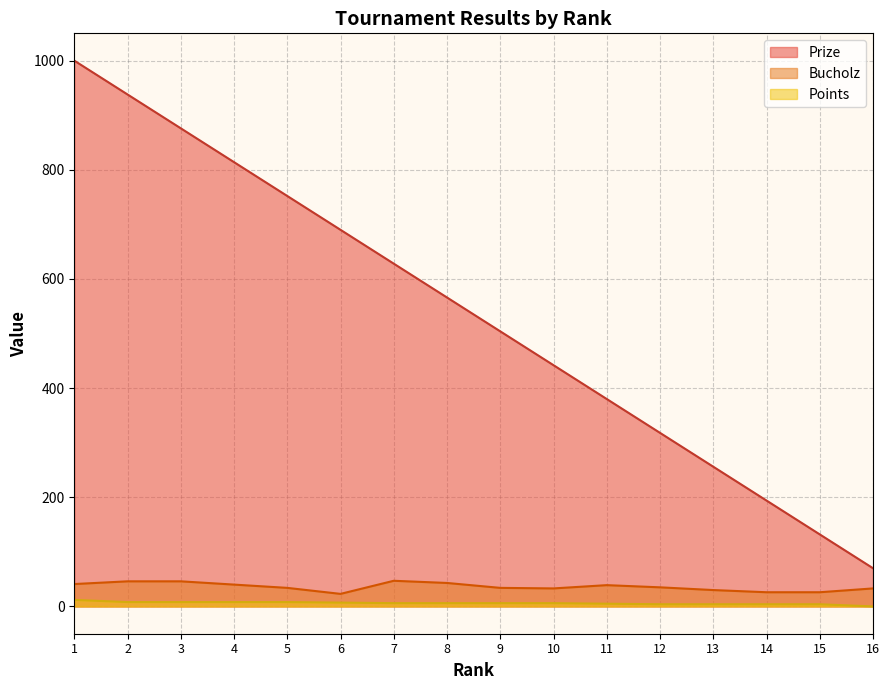

Which series has the largest total across all categories?

Prize